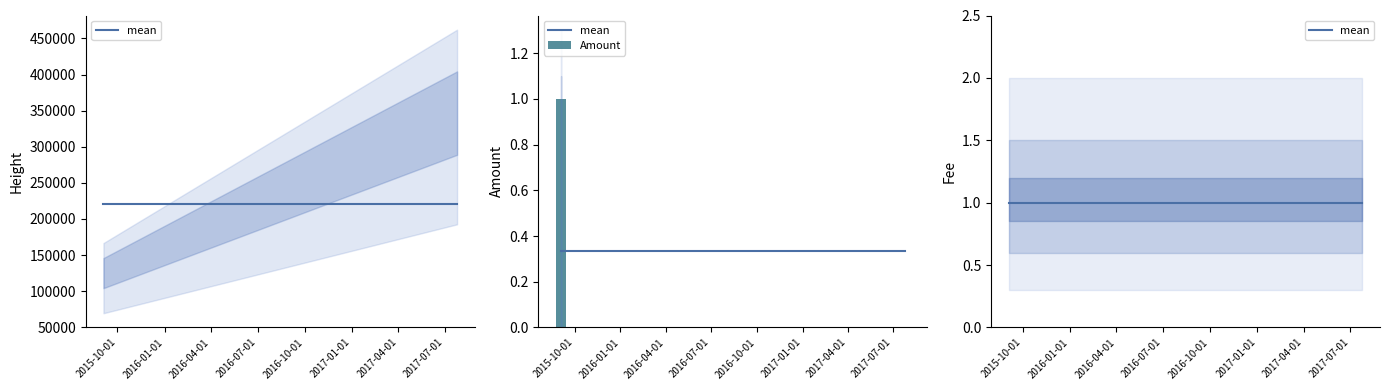

At 2015-10-01, list the series in order from smallest to largest.

mean, Amount